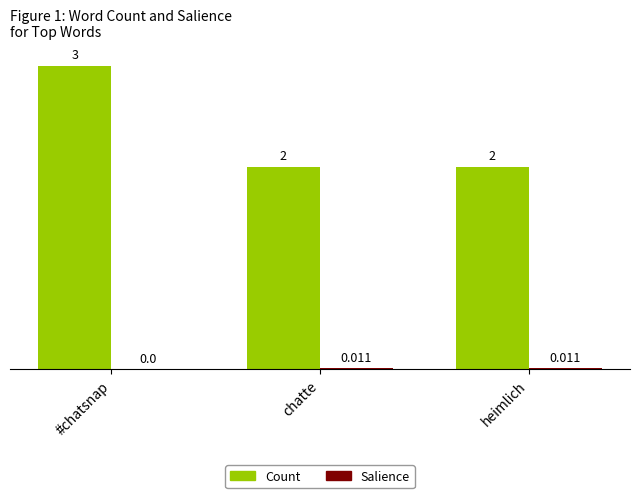

Count the number of data series in this chart.

2